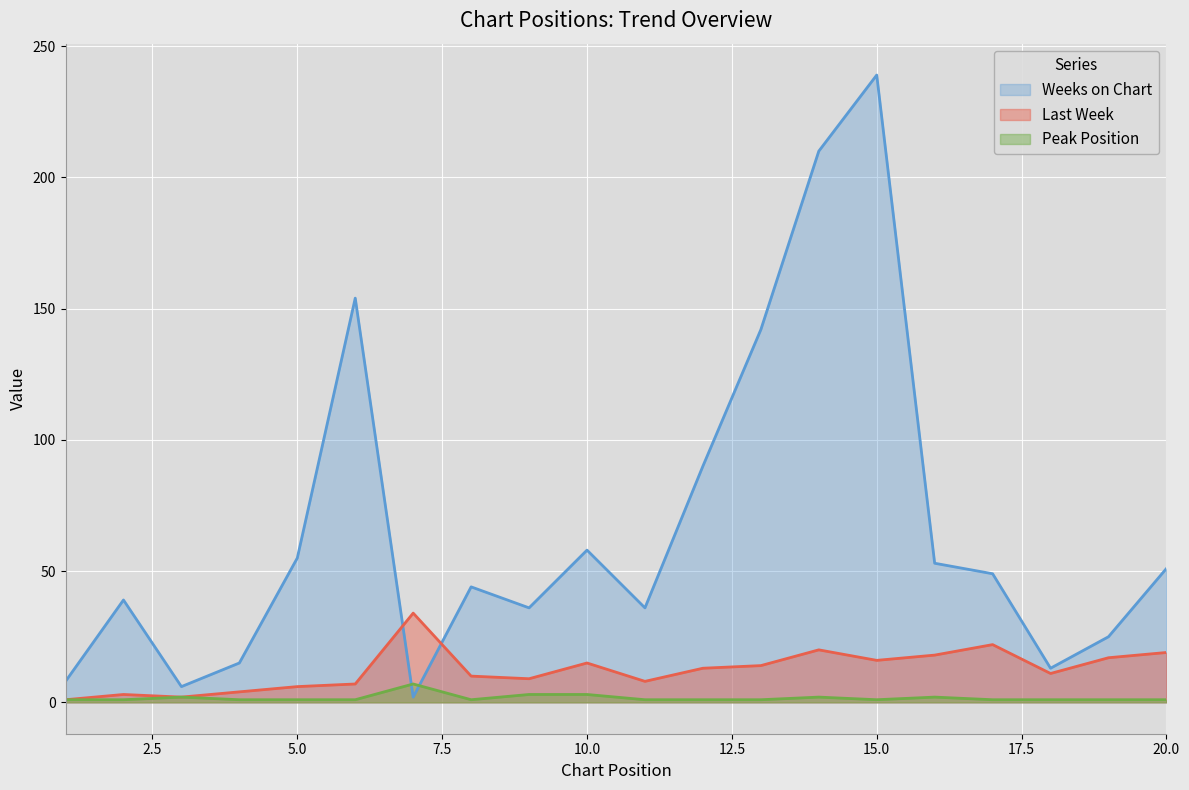

What is the smallest value displayed?

1